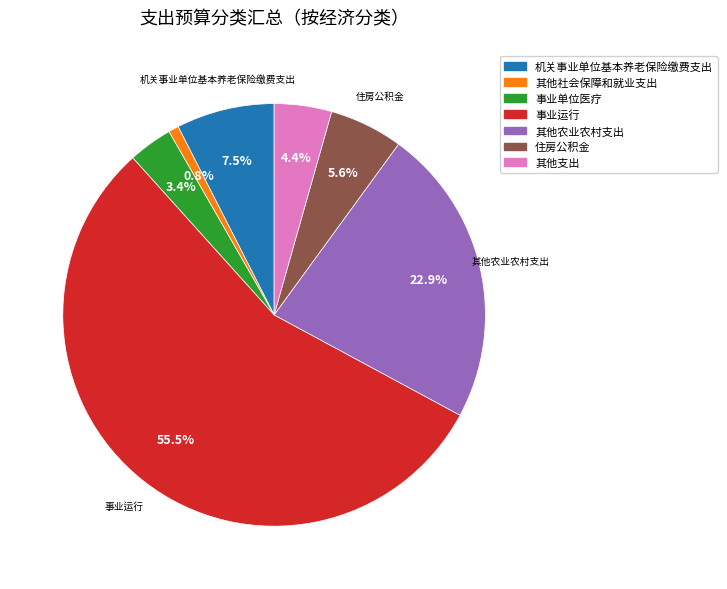

Between 其他社会保障和就业支出 and 其他支出, which is larger?

其他支出